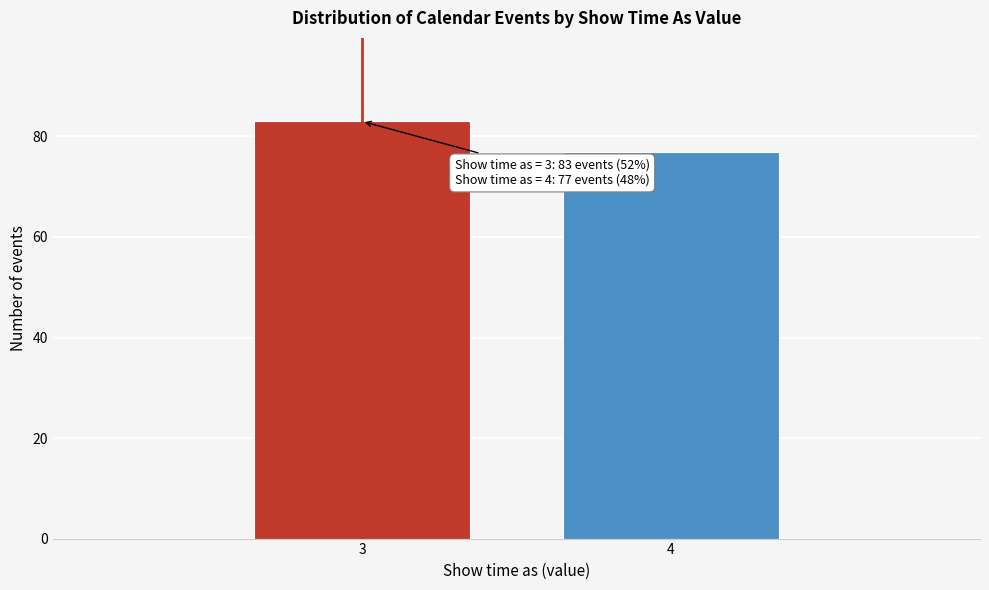

Reading left to right, transcribe all the data shown in this chart.

83	77